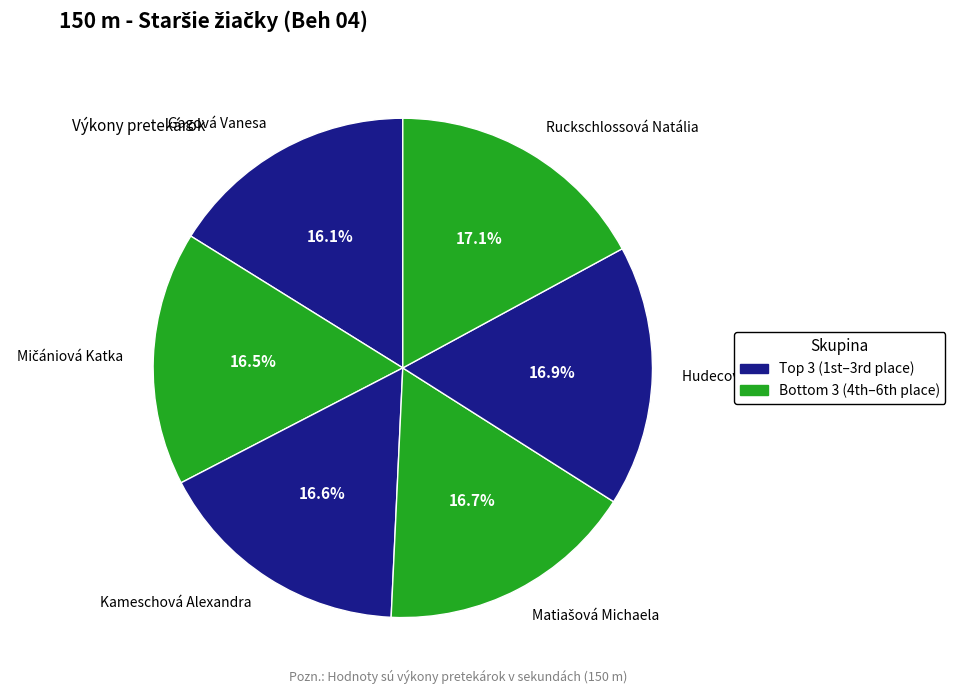

How many slices are in this pie chart?

6